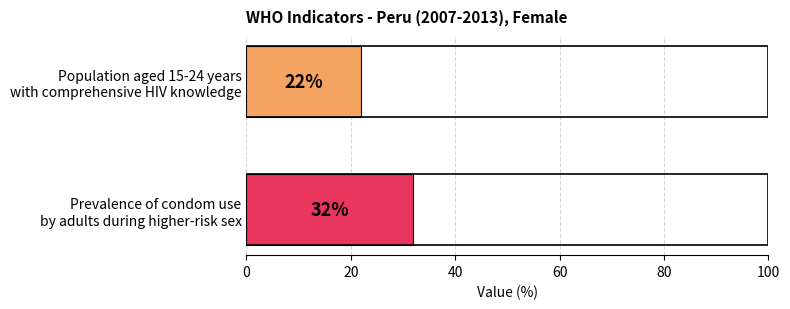

What is the maximum value shown in the chart?

32